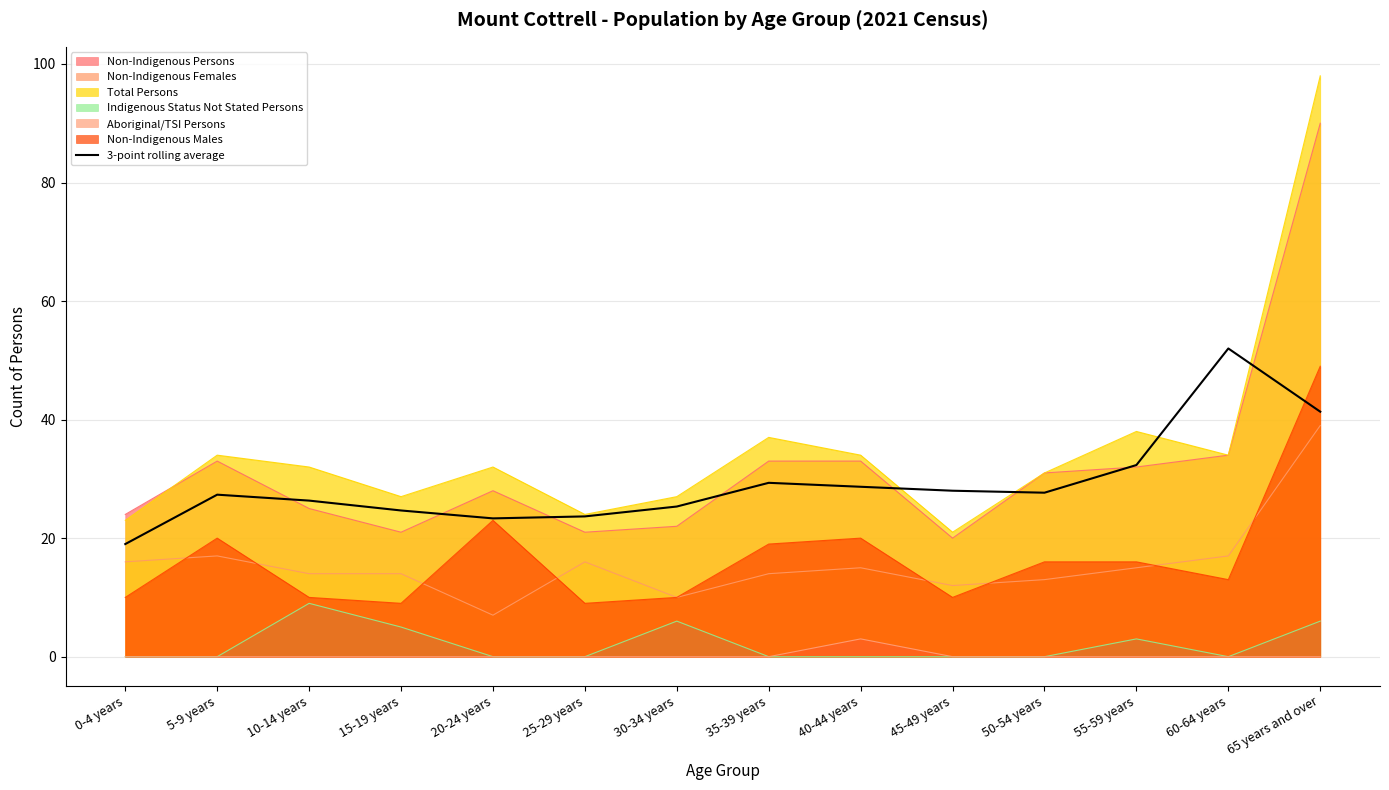

Where does the data first go above 27?

5-9 years